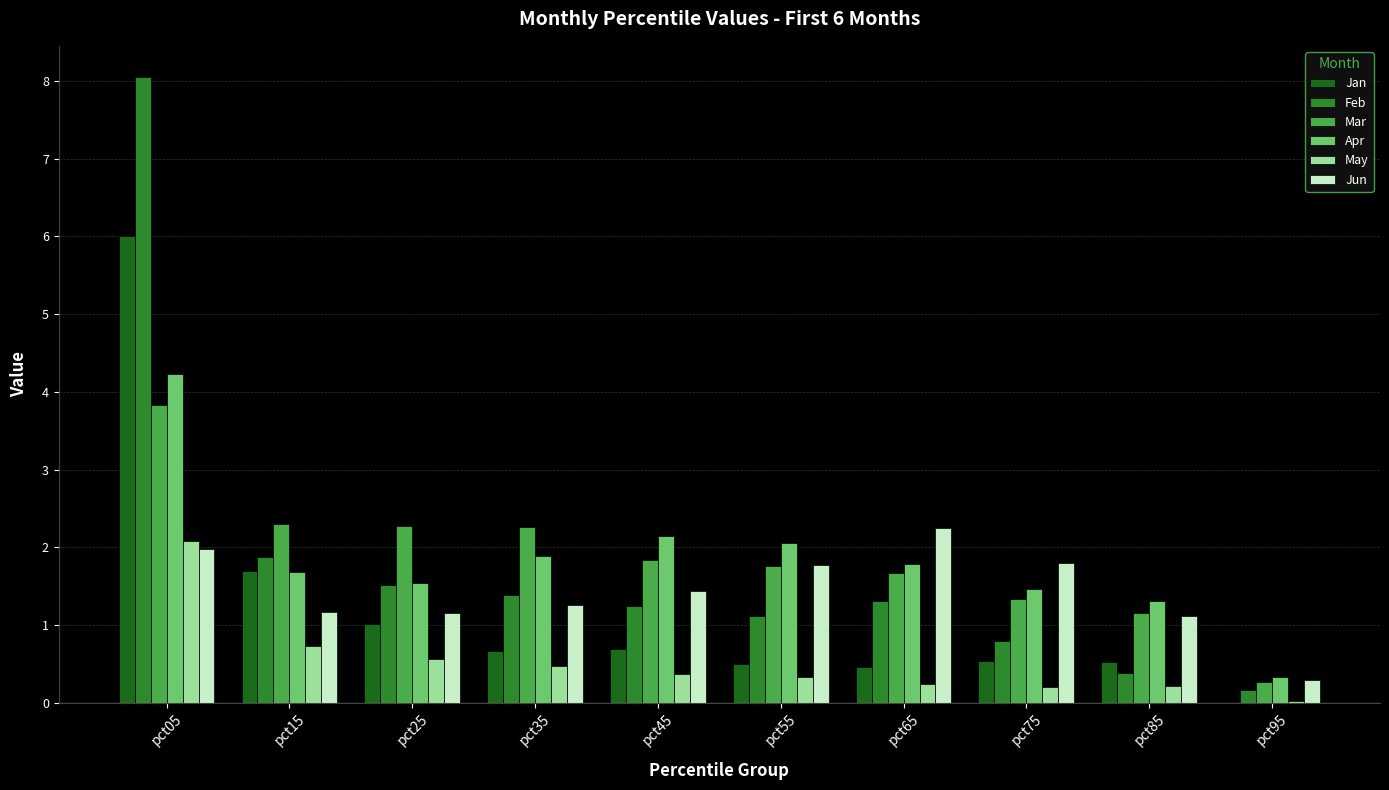

What is the approximate value of Apr at pct05?

4.2